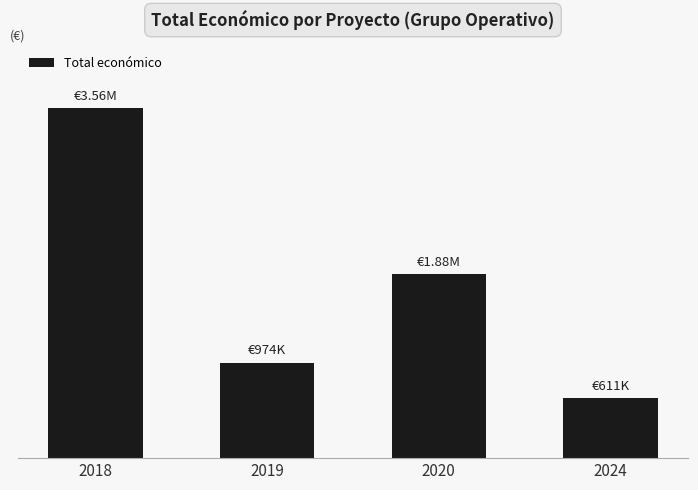

List the labels in order of value, smallest first.

2024, 2019, 2020, 2018